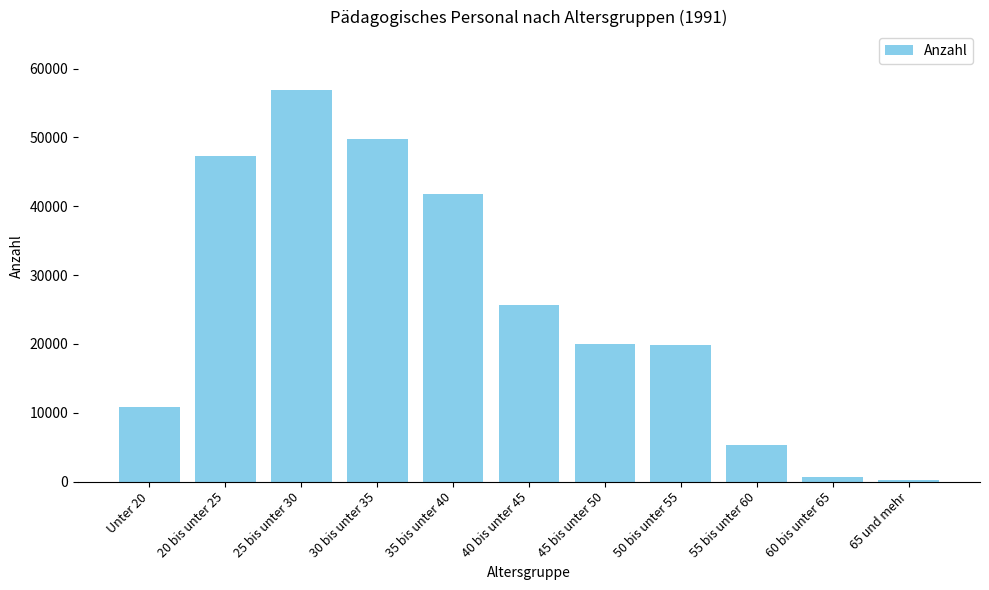

What is the difference between the second highest and minimum values?

49548